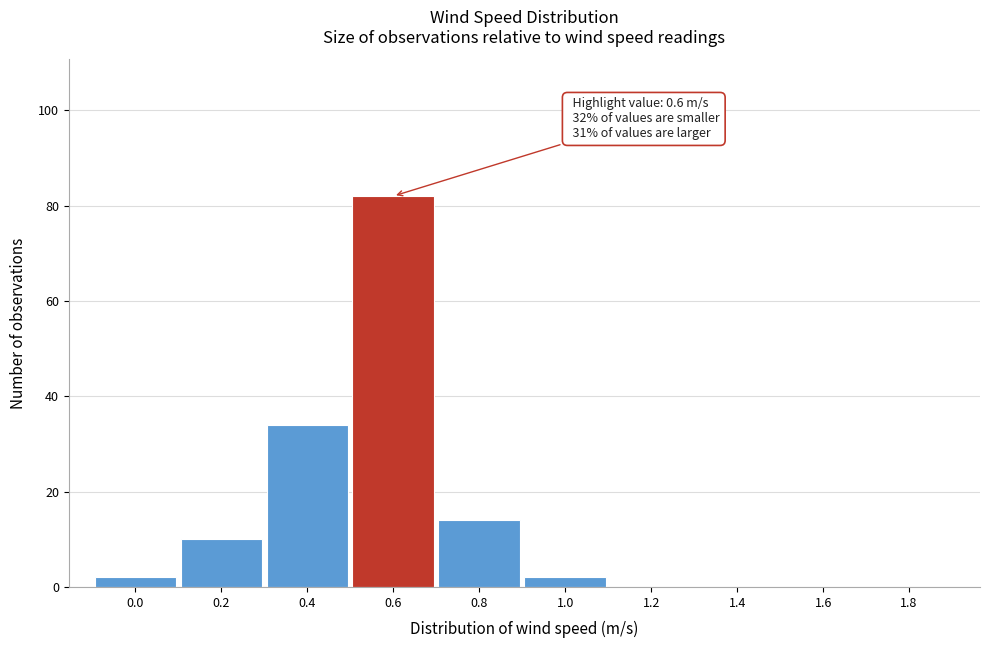

Reading right to left, list all the values displayed in this chart.

1.8=0	1.6=0	1.4=0	1.2=0	1.0=2	0.8=14	0.6=82	0.4=34	0.2=10	0.0=2